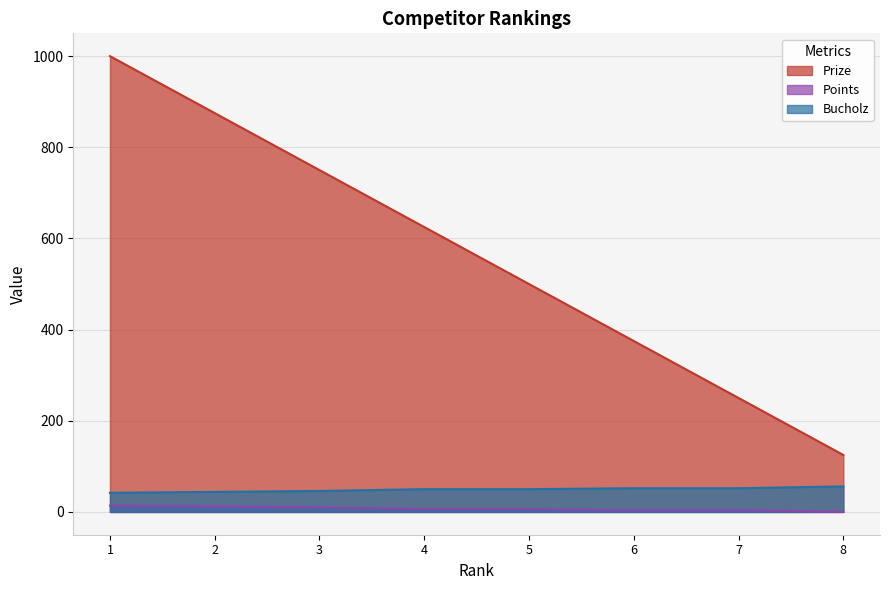

Count the Bucholz values in the range 46 to 52.

5